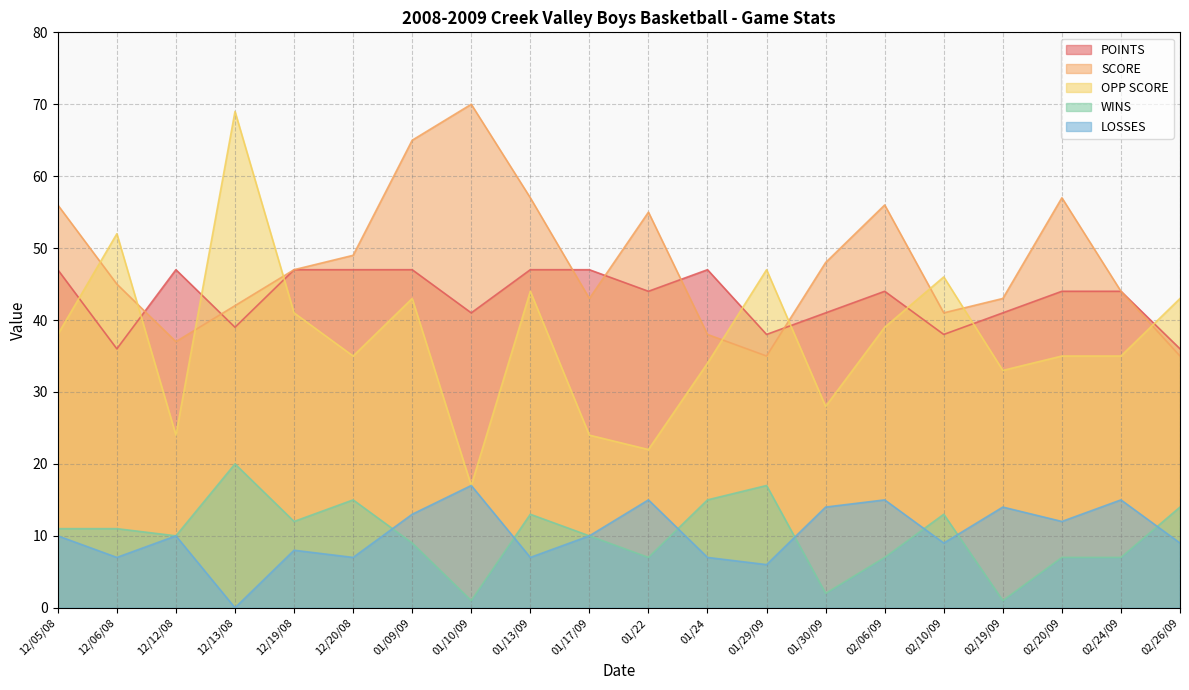

What is the label of the 3rd point from the right?

02/20/09